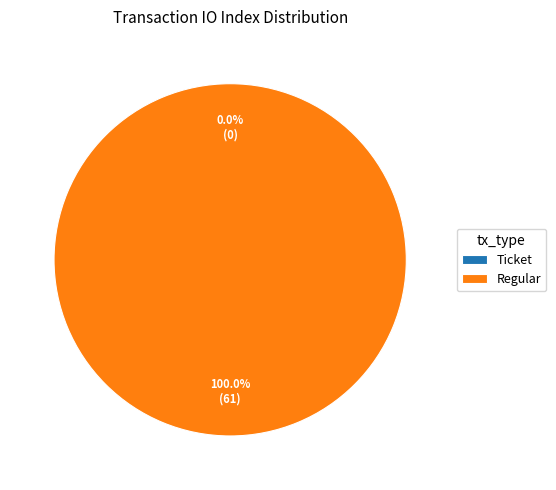

What is the largest slice in the pie chart?

Regular